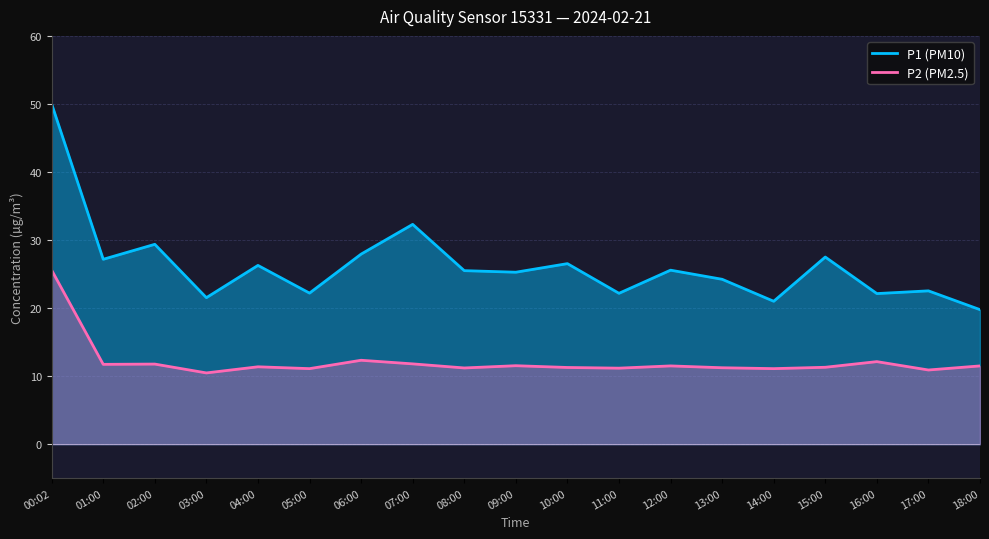

What is the total value across all series at 00:02?

75.6